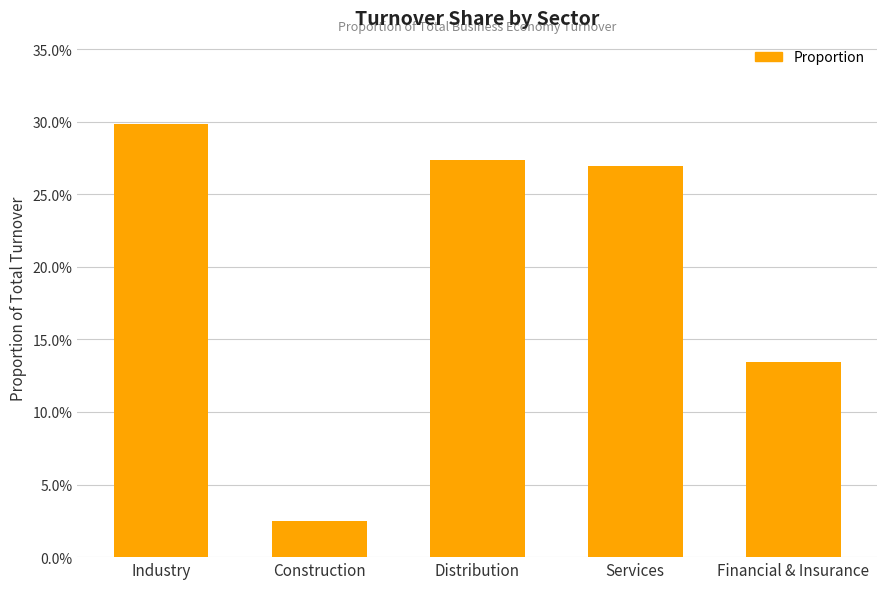

What position from the left is Construction?

2